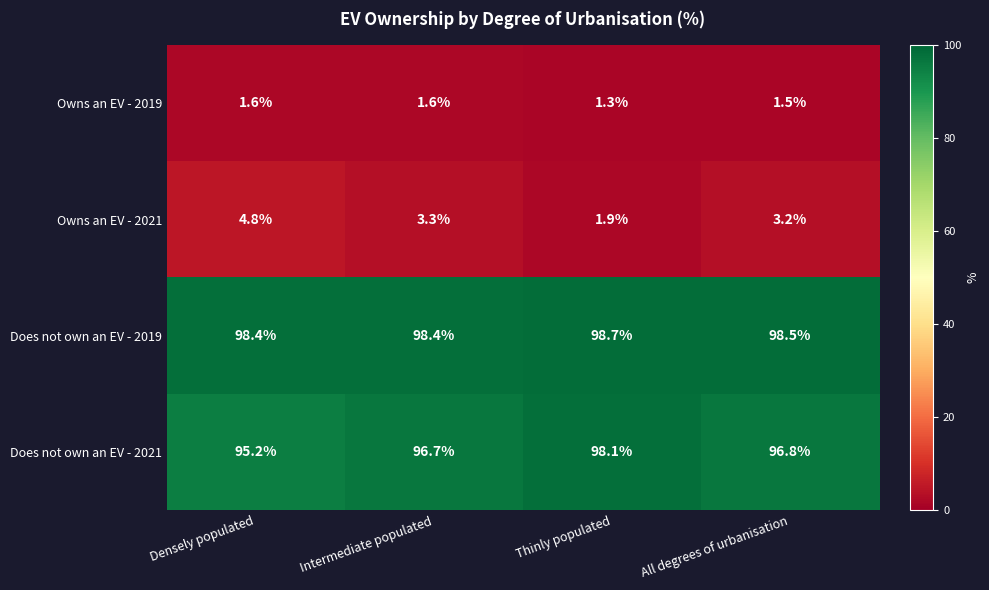

Which category has the highest value across all series?

Thinly populated